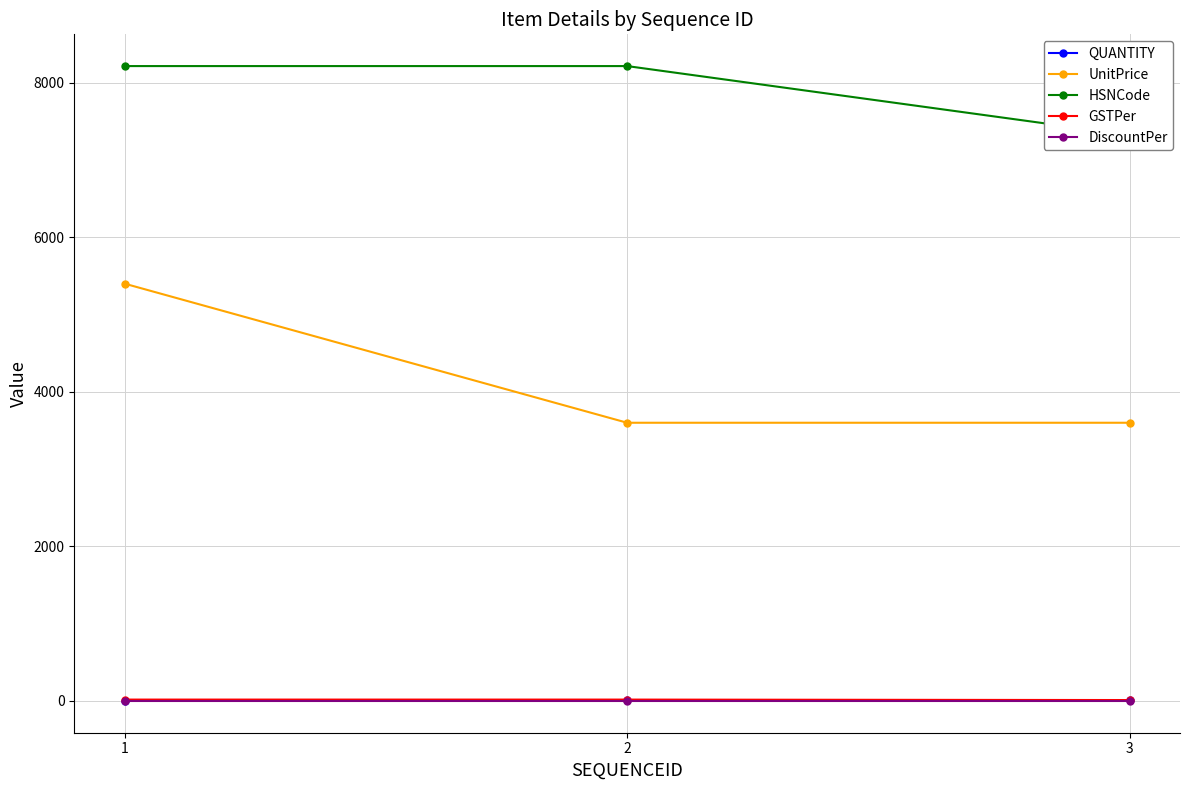

Reading left to right, extract all data points from this chart.

QUANTITY: 1=2	2=8	3=7
UnitPrice: 1=5400	2=3600	3=3600
HSNCode: 1=8215	2=8215	3=7323
GSTPer: 1=18	2=18	3=12
DiscountPer: 1=0	2=0	3=0